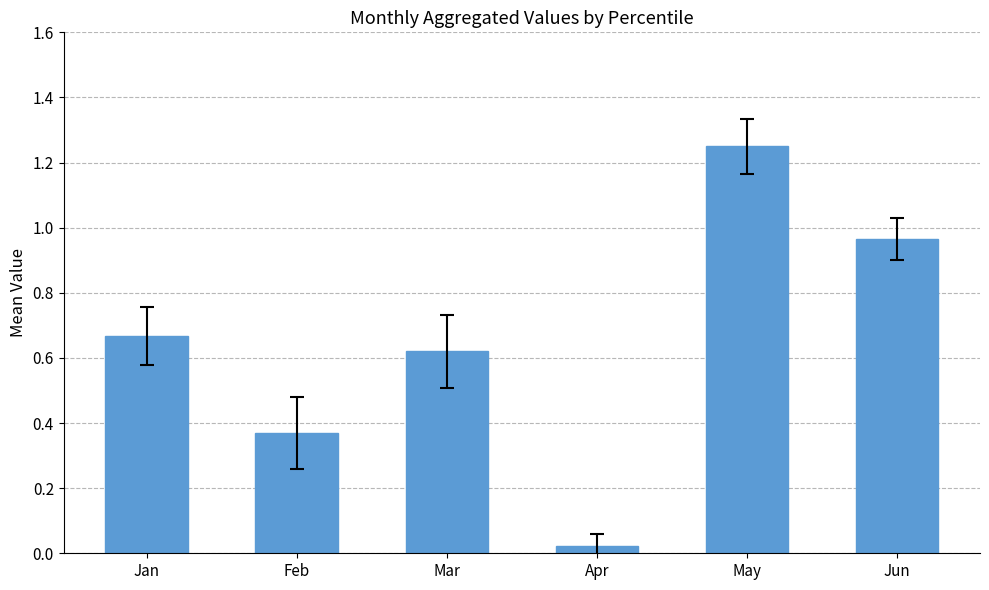

Does the chart contain any negative values?

No